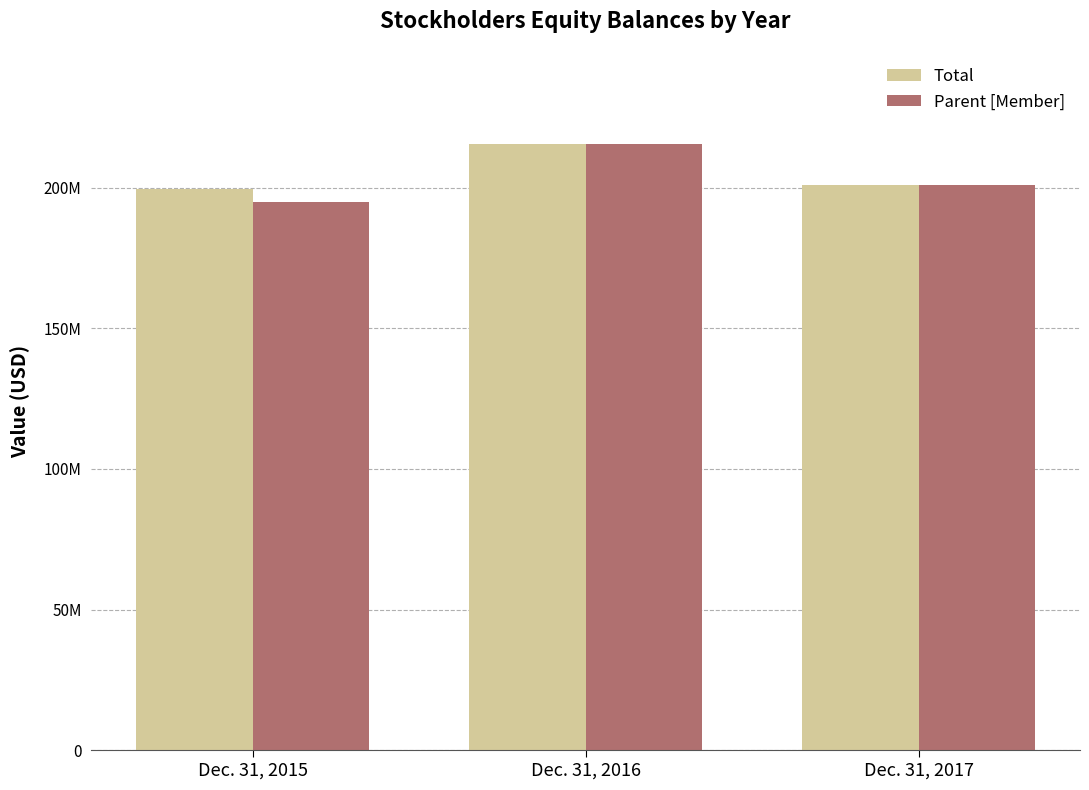

What is the difference between the highest and lowest values at Dec. 31, 2015?

4528849